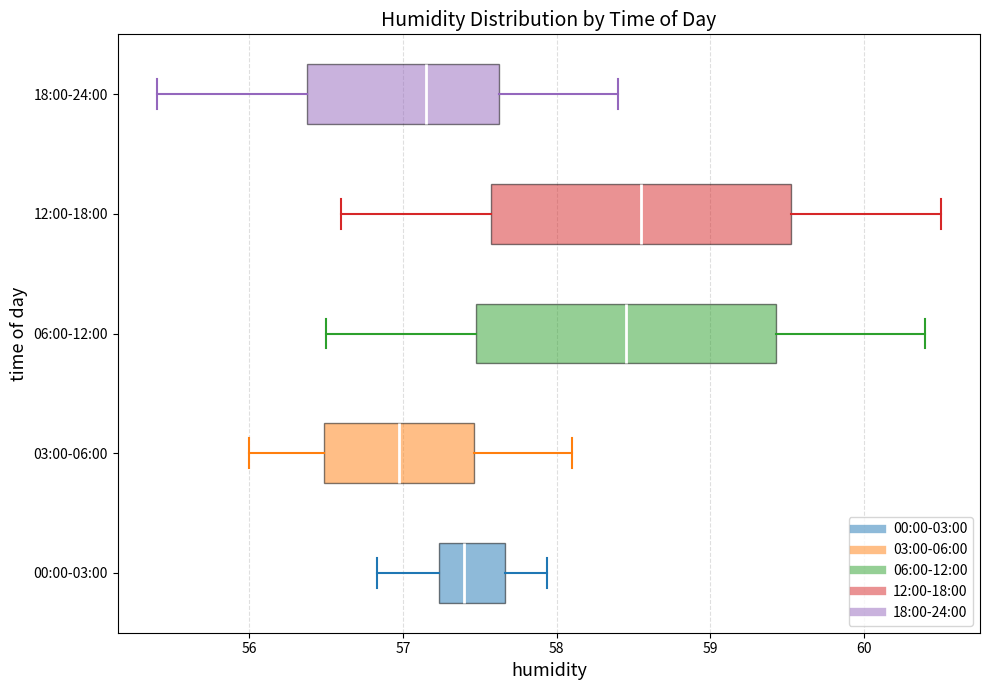

Reading bottom to top, transcribe this box plot: for each box, give where its median line is, the range the box spans, and where its two whiskers end, as read against the x-axis. The values are not printed on the chart, so give them approximately, as read against the axis.

00:00-03:00: median 57.4, box 57.2 to 57.7, whiskers 56.8 to 57.9
03:00-06:00: median 57.0, box 56.5 to 57.5, whiskers 56.0 to 58.1
06:00-12:00: median 58.5, box 57.5 to 59.4, whiskers 56.5 to 60.4
12:00-18:00: median 58.6, box 57.6 to 59.5, whiskers 56.6 to 60.5
18:00-24:00: median 57.2, box 56.4 to 57.6, whiskers 55.4 to 58.4